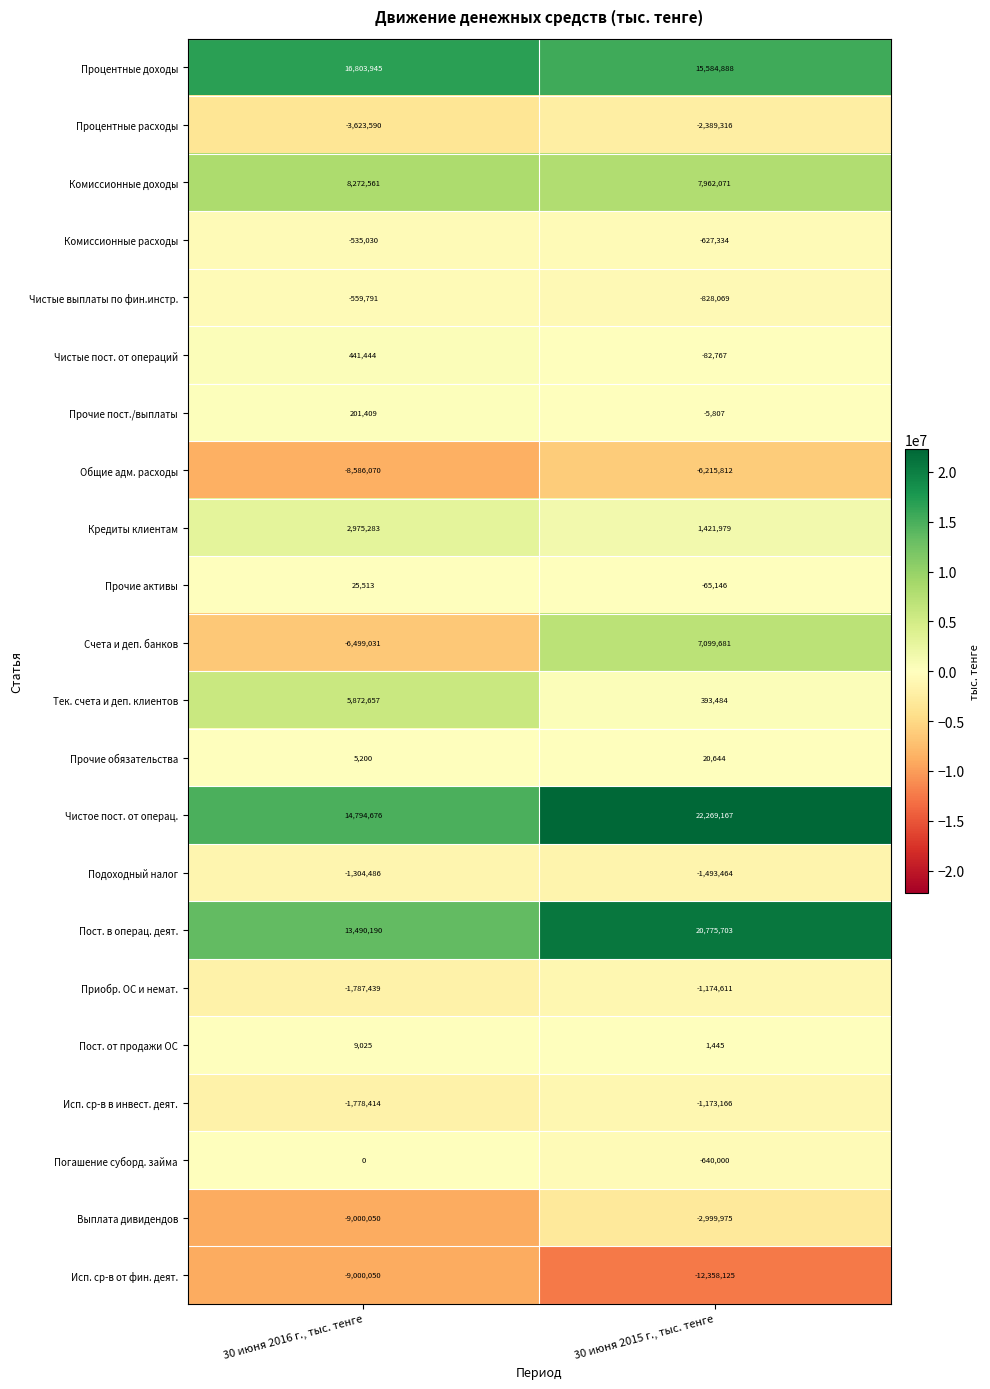

Is it true that Исп. ср-в в инвест. деят. equals -1778414 at 30 июня 2016 г., тыс. тенге?

True